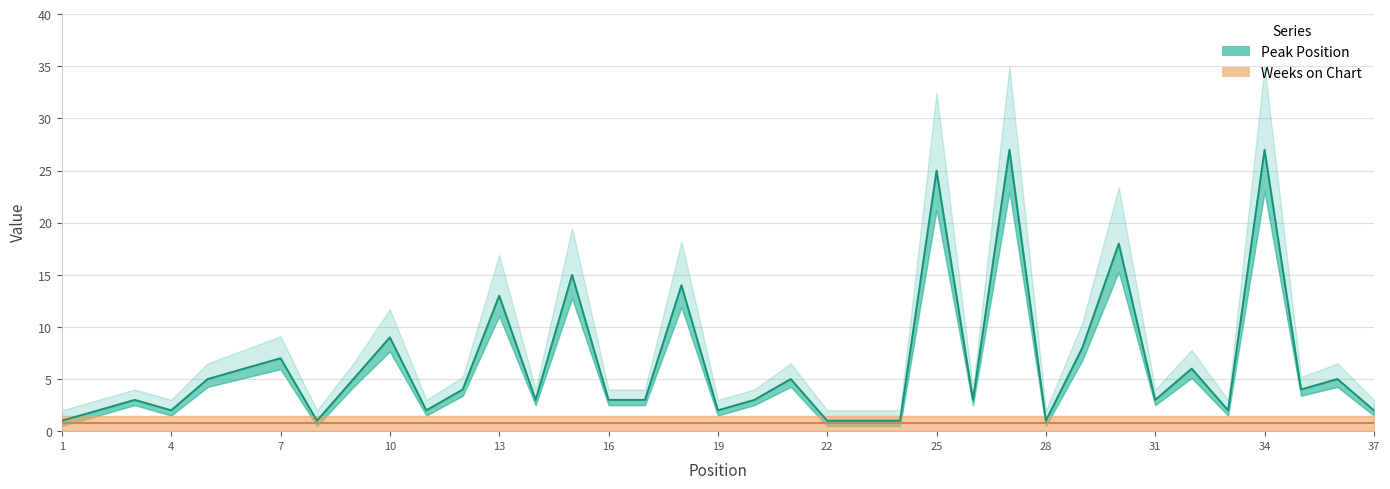

List the labels in order of value, largest first.

27, 34, 25, 30, 15, 18, 13, 10, 29, 7, 6, 32, 5, 9, 21, 36, 12, 35, 3, 14, 16, 17, 20, 26, 31, 2, 4, 11, 19, 33, 37, 1, 8, 22, 23, 24, 28